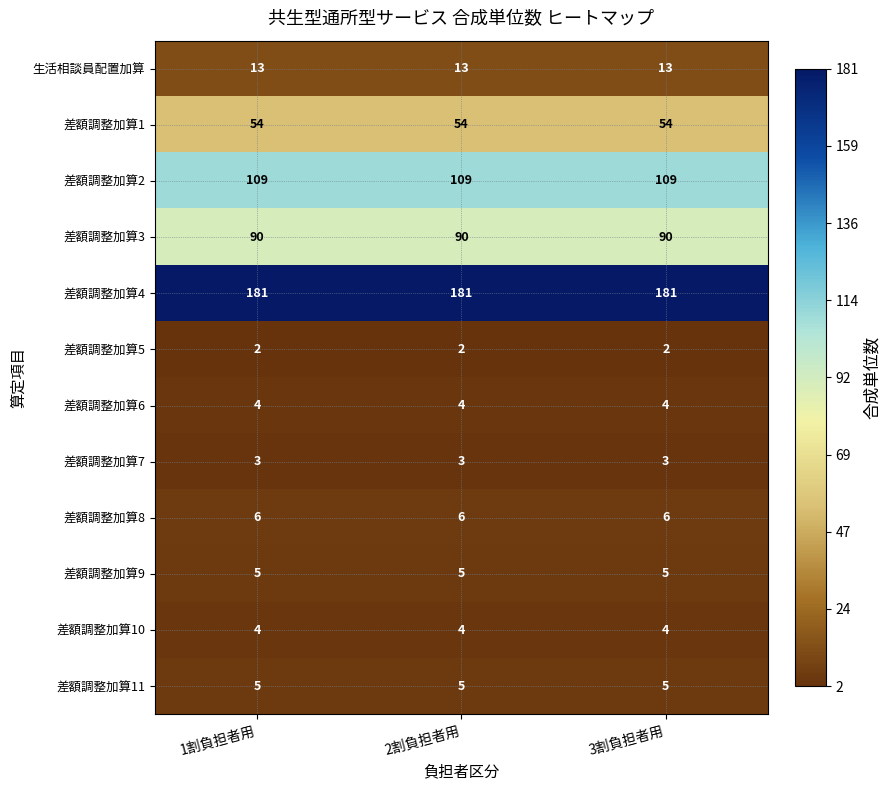

Read the 差額調整加算10 value at 3割負担者用.

4